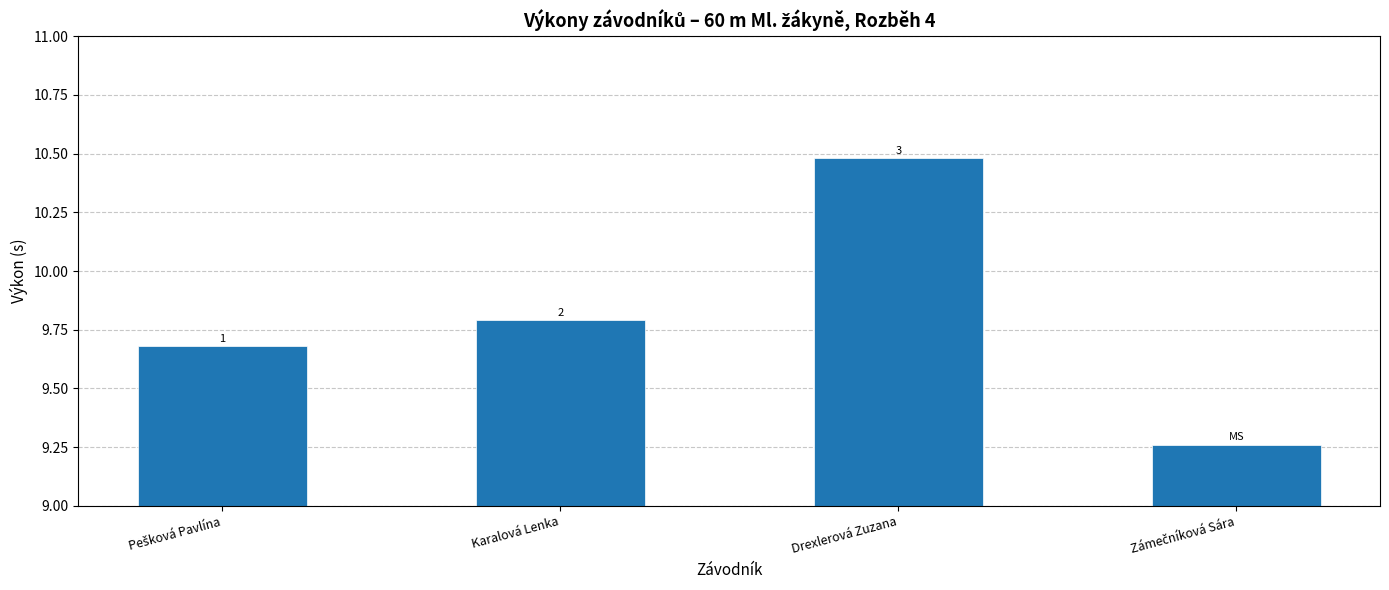

Reading right to left, transcribe all the data shown in this chart.

Zámečníková Sára=9.3	Drexlerová Zuzana=10.5	Karalová Lenka=9.8	Pešková Pavlína=9.7